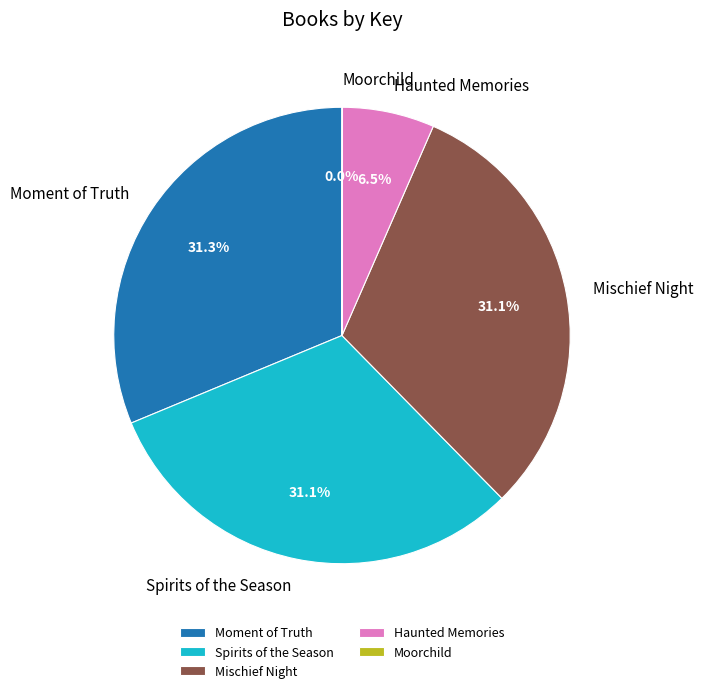

What percentage is NOT represented by Spirits of the Season?

68.9%